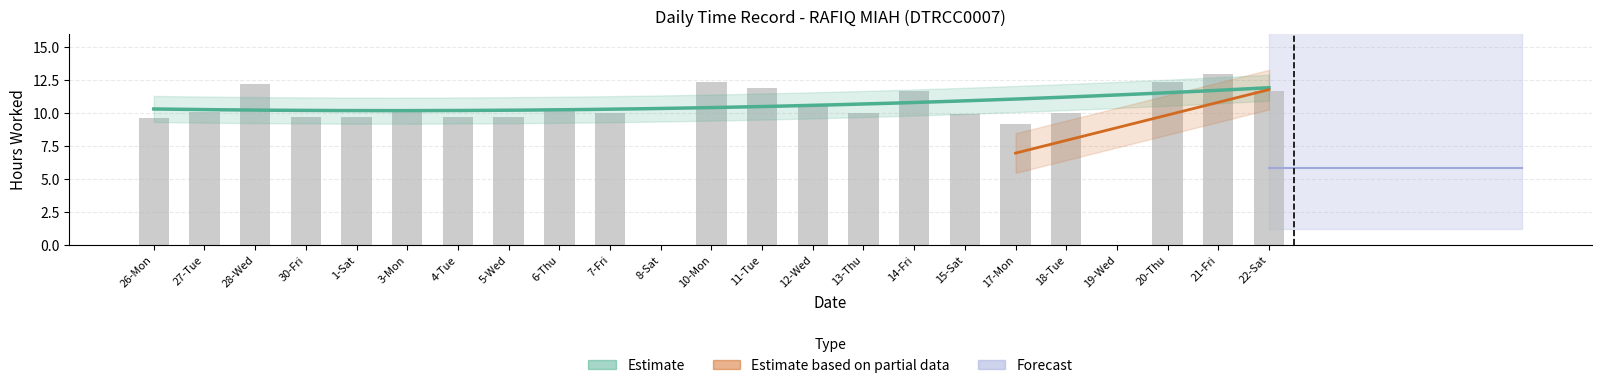

Rank the categories by value from highest to lowest.

21-Fri, 20-Thu, 10-Mon, 28-Wed, 11-Tue, 22-Sat, 14-Fri, 12-Wed, 6-Thu, 3-Mon, 27-Tue, 18-Tue, 7-Fri, 13-Thu, 15-Sat, 1-Sat, 30-Fri, 4-Tue, 5-Wed, 26-Mon, 17-Mon, 8-Sat, 19-Wed